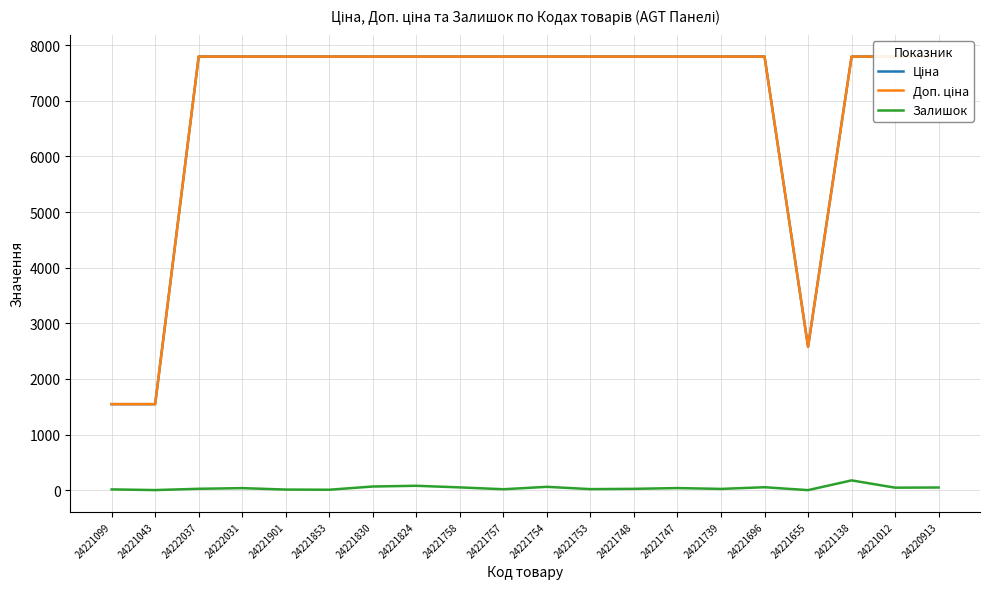

Which has a higher value, 24221758 or 24221853?

24221758